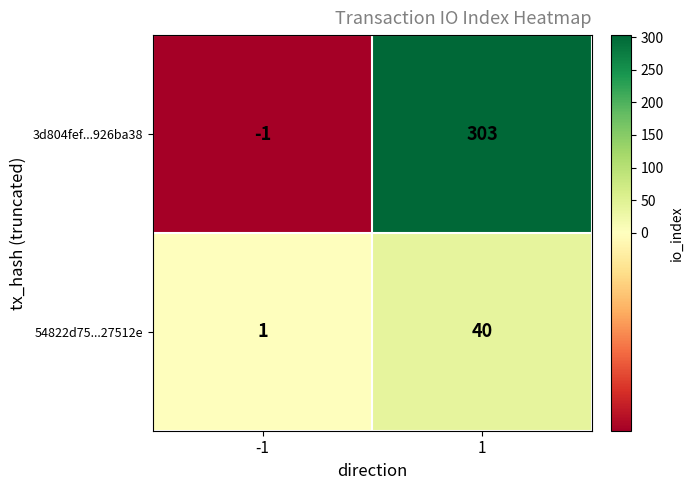

The value of 3d804fef...926ba38 at 1 is 440. True or false?

False